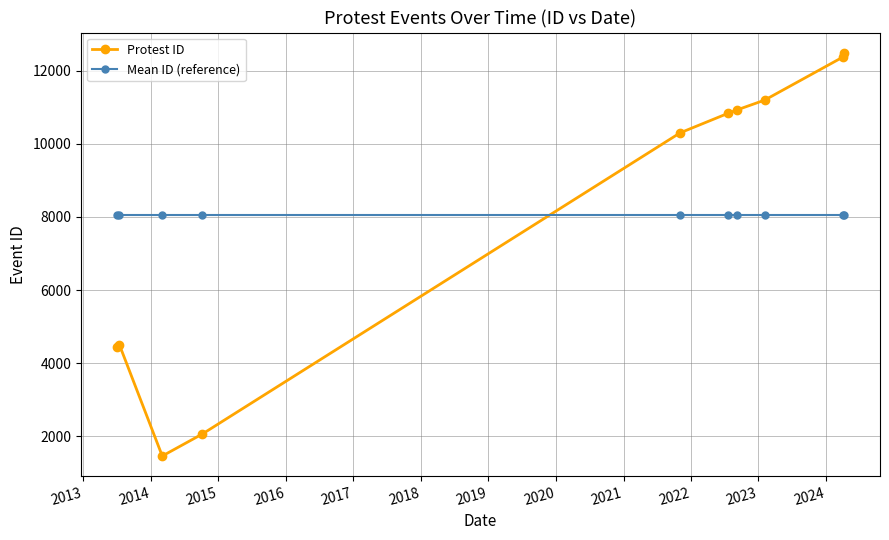

List the series in order of their peak value, lowest first.

Mean ID (reference), Protest ID